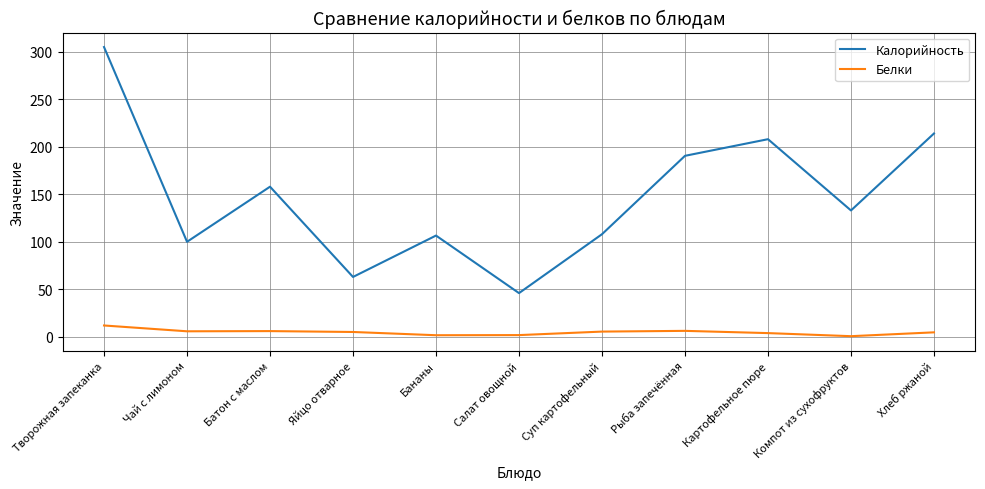

Is it true that Калорийность equals 154.0 at Чай с лимоном?

False